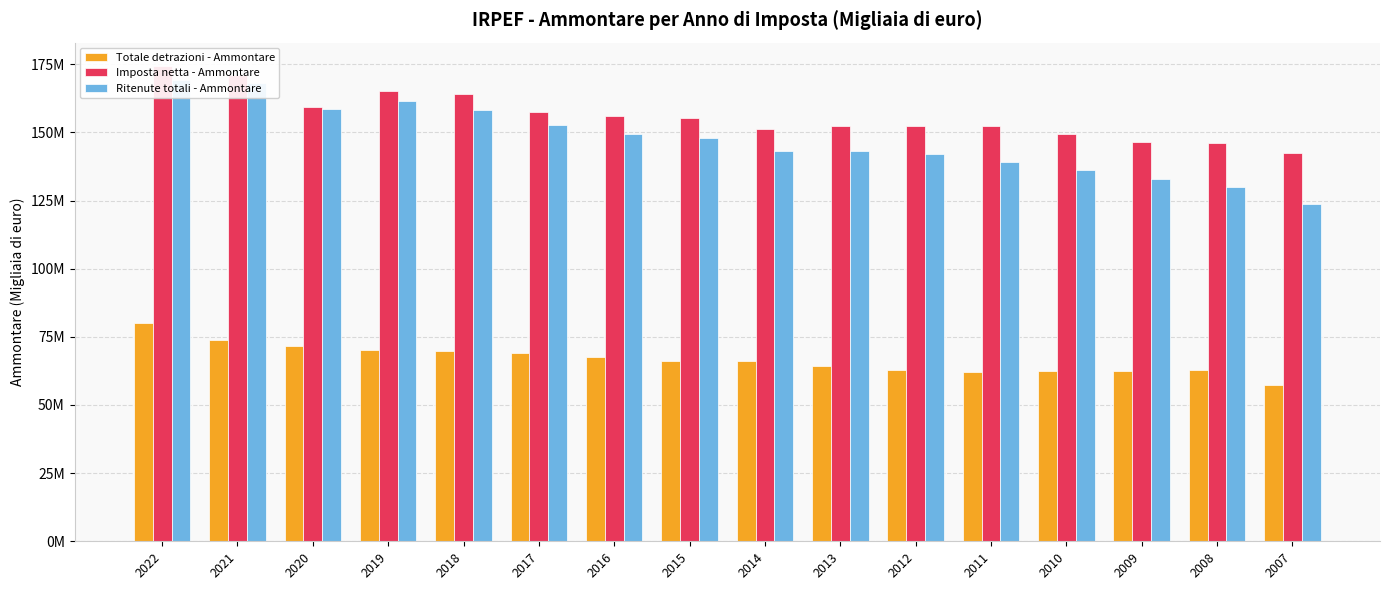

What is the value of the Imposta netta - Ammontare bar at the 12th from the left?

152219369.0